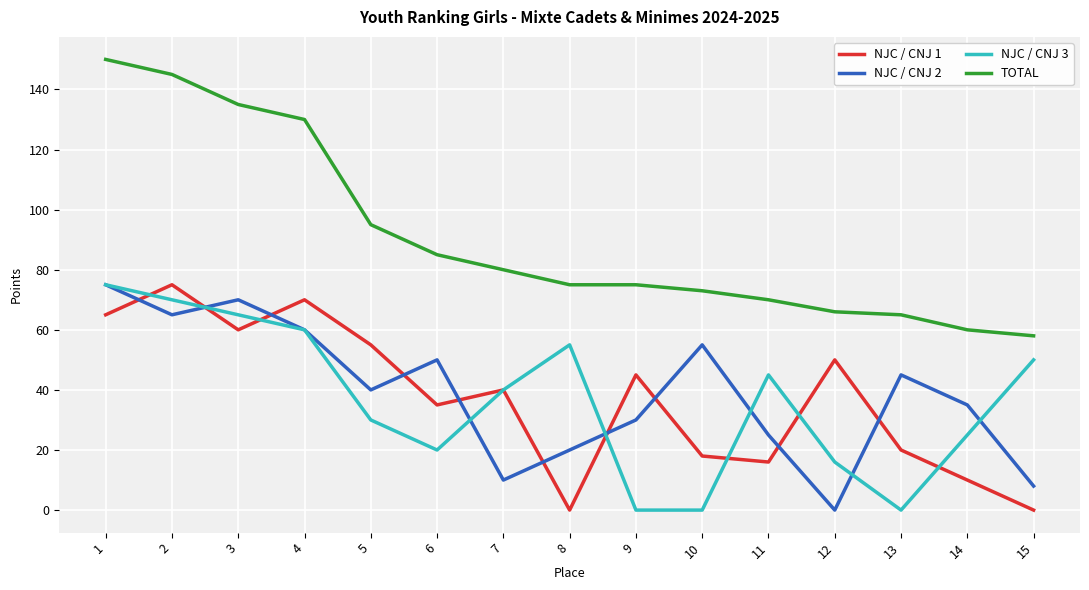

What is the difference between the highest and lowest values at 15?

58